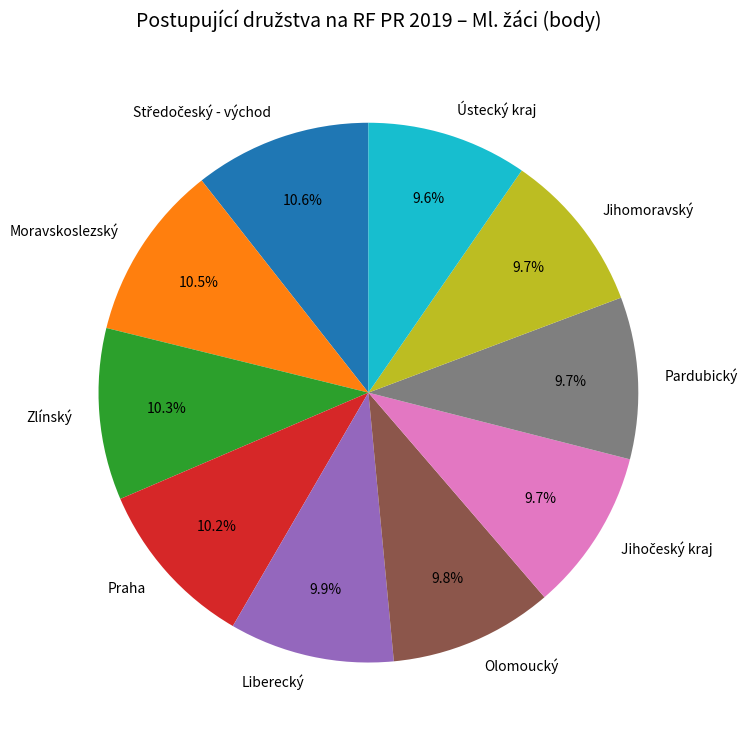

How many segments does this pie chart have?

10